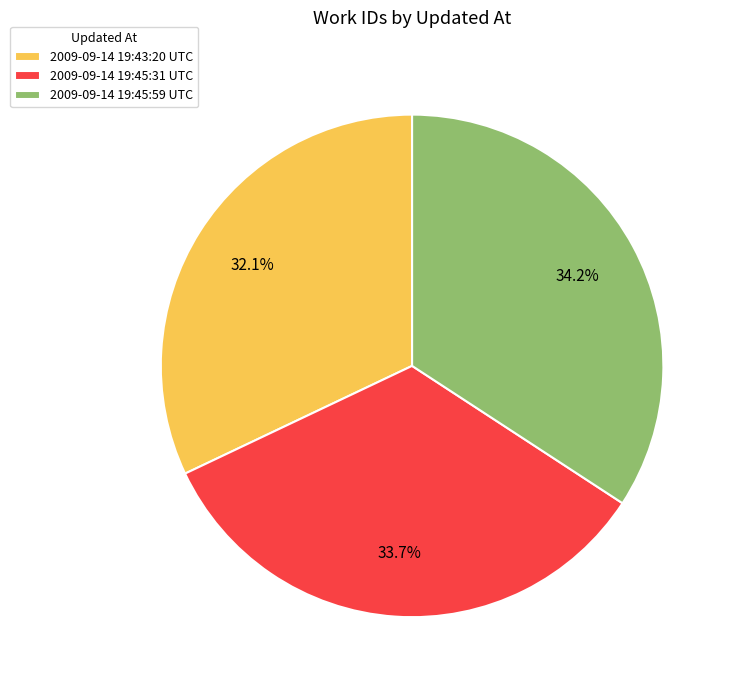

Does 2009-09-14 19:45:31 UTC represent more than half of the total?

No